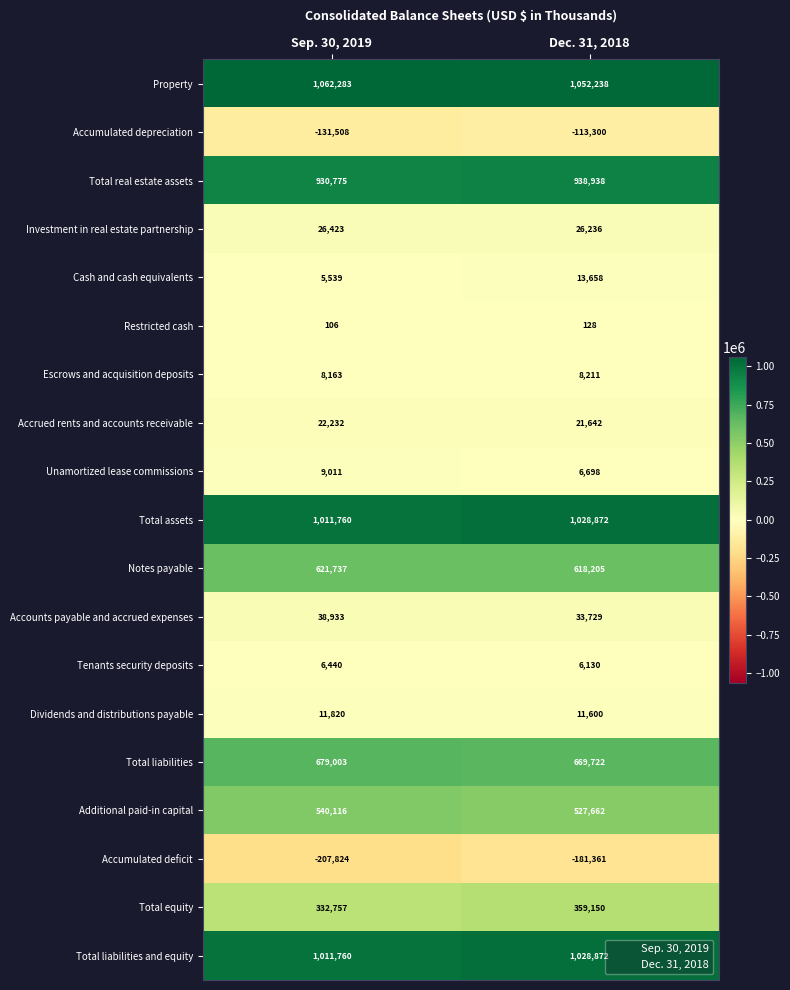

Which category has the lowest value across all series?

Sep. 30, 2019